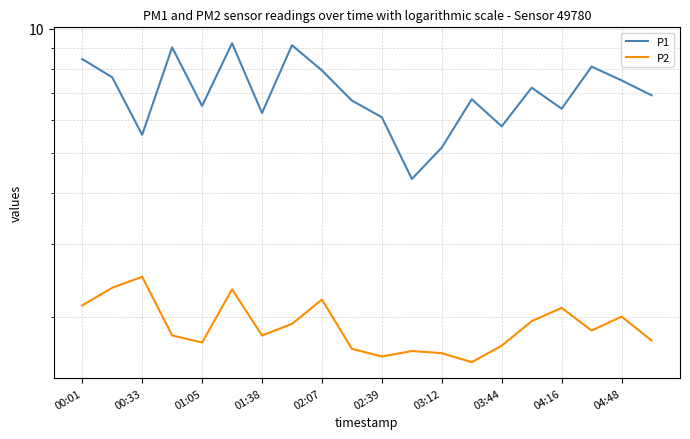

What is the value of the P2 point at the 2nd from the left?

2.4